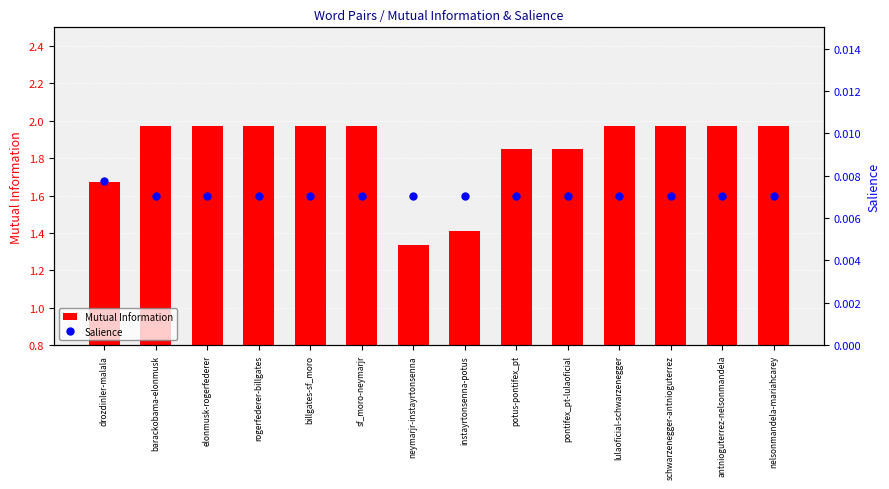

What is the label of the 2nd bar from the right?

antnioguterrez-nelsonmandela